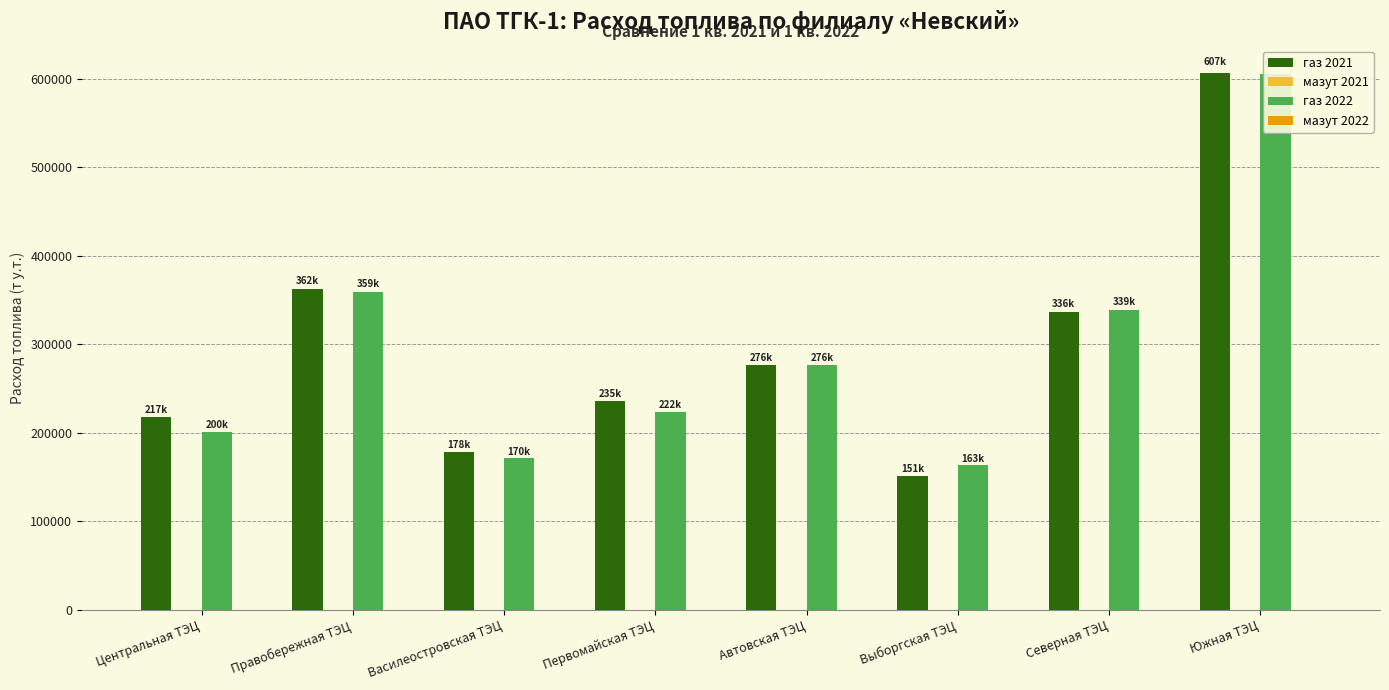

Is the value of мазут 2021 at Первомайская ТЭЦ greater than the value of газ 2021 at Василеостровская ТЭЦ?

No